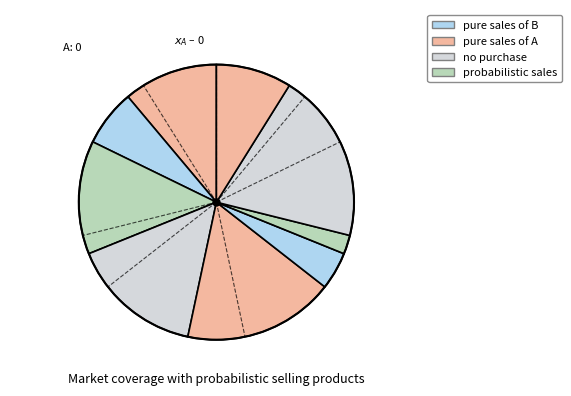

How many slices are in this pie chart?

9